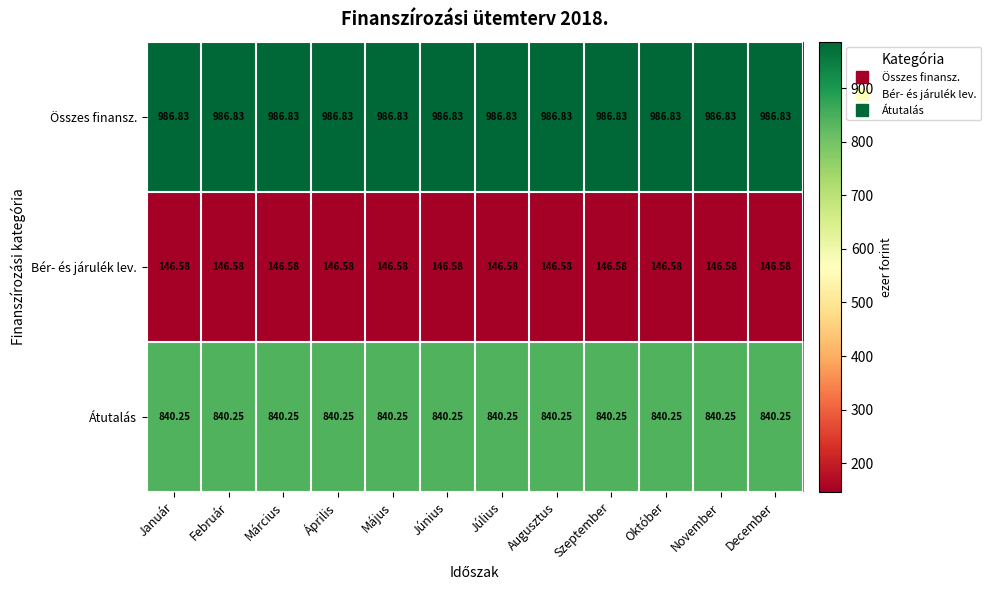

Rank the series by their maximum value, from lowest to highest.

Bér- és járulék lev., Átutalás, Összes finansz.